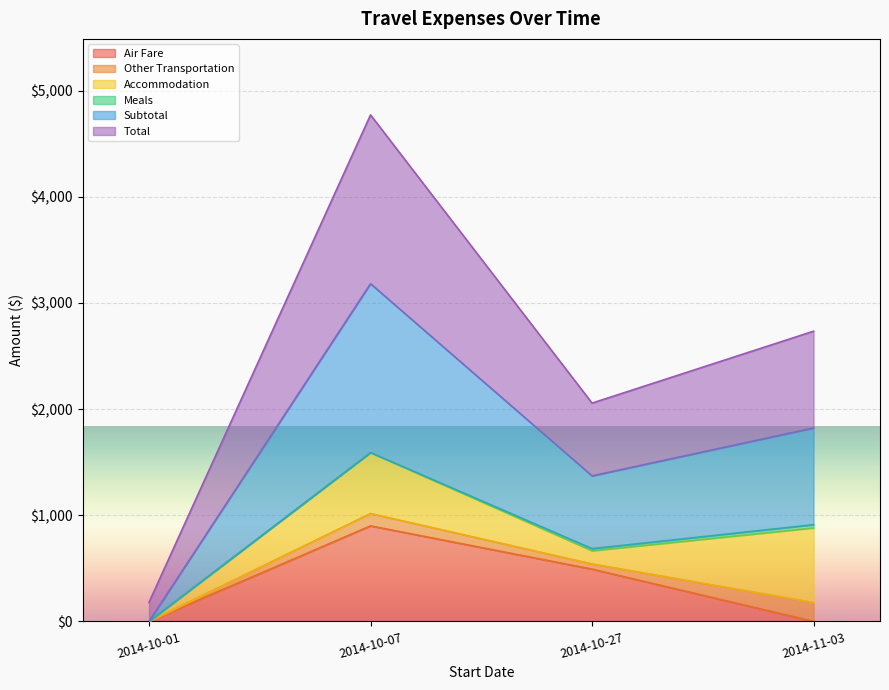

The Total series shows 8478.0 at 2014-10-07. True or false?

False